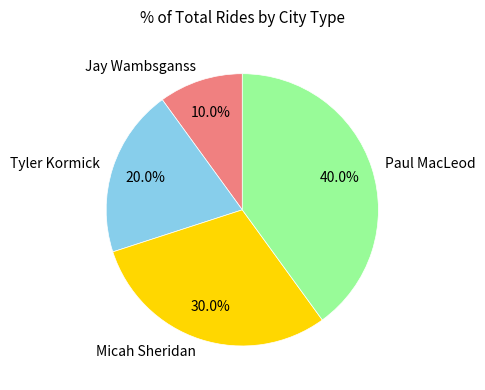

What is the total percentage of Micah Sheridan and Jay Wambsganss?

40.0%